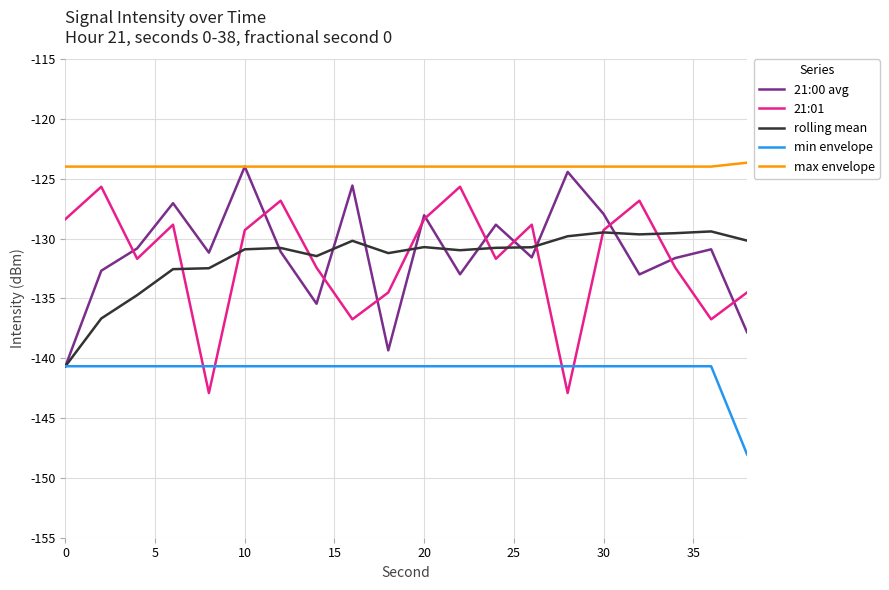

What is the lowest value of the 21:00 avg series?

-140.7